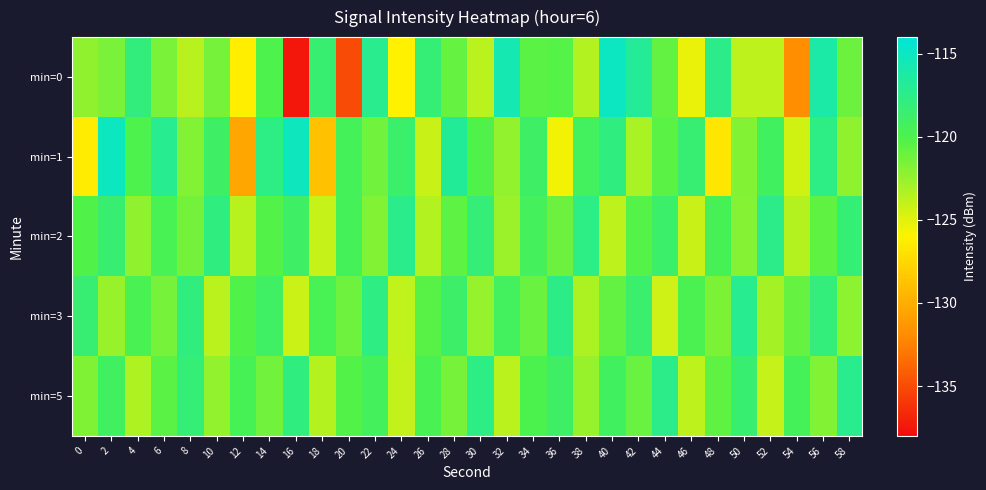

Reading left to right, transcribe all the data shown in this chart.

min=0: 0=-122.3	2=-121.5	4=-118.0	6=-121.5	8=-123.6	10=-121.4	12=-126.2	14=-120.1	16=-137.5	18=-118.4	20=-135.0	22=-117.3	24=-126.0	26=-118.3	28=-120.9	30=-123.7	32=-115.8	34=-120.5	36=-120.3	38=-123.4	40=-115.0	42=-116.8	44=-120.8	46=-125.3	48=-117.4	50=-123.8	52=-123.8	54=-131.8	56=-116.2	58=-121.1
min=1: 0=-126.4	2=-115.1	4=-120.1	6=-117.2	8=-121.8	10=-118.9	12=-130.4	14=-117.7	16=-115.2	18=-128.8	20=-119.5	22=-121.3	24=-118.7	26=-124.2	28=-116.8	30=-120.1	32=-122.4	34=-118.9	36=-125.6	38=-119.3	40=-117.8	42=-123.1	44=-120.5	46=-118.4	48=-126.7	50=-121.8	52=-119.2	54=-124.5	56=-117.6	58=-122.3
min=2: 0=-120.1	2=-118.5	4=-122.3	6=-119.7	8=-121.4	10=-117.8	12=-123.6	14=-120.2	16=-118.9	18=-124.1	20=-119.5	22=-121.8	24=-117.3	26=-123.4	28=-120.6	30=-118.2	32=-122.7	34=-119.4	36=-121.1	38=-117.6	40=-123.8	42=-120.3	44=-118.7	46=-124.2	48=-119.6	50=-121.9	52=-117.4	54=-123.5	56=-120.7	58=-118.3
min=3: 0=-118.4	2=-122.6	4=-119.8	6=-121.5	8=-117.9	10=-123.7	12=-120.1	14=-119.0	16=-124.3	18=-119.7	20=-121.2	22=-117.7	24=-123.9	26=-120.4	28=-118.8	30=-122.5	32=-119.3	34=-121.0	36=-117.5	38=-123.2	40=-120.8	42=-118.6	44=-124.4	46=-119.9	48=-121.6	50=-117.1	52=-123.0	54=-120.9	56=-118.1	58=-122.2
min=5: 0=-121.7	2=-119.1	4=-123.3	6=-120.5	8=-118.3	10=-122.4	12=-119.6	14=-121.3	16=-117.8	18=-123.5	20=-120.2	22=-119.4	24=-124.0	26=-119.8	28=-121.5	30=-117.6	32=-123.7	34=-120.0	36=-118.9	38=-122.6	40=-119.2	42=-121.0	44=-117.4	46=-123.8	48=-120.7	50=-118.5	52=-124.1	54=-119.5	56=-121.8	58=-117.2